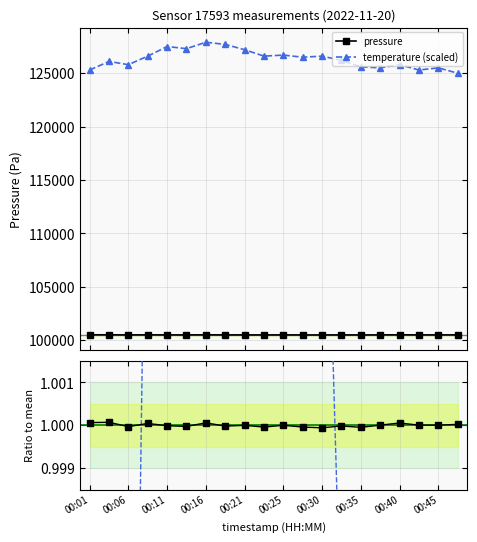

What is the value of the pressure point at the 20th from the left?

100484.0